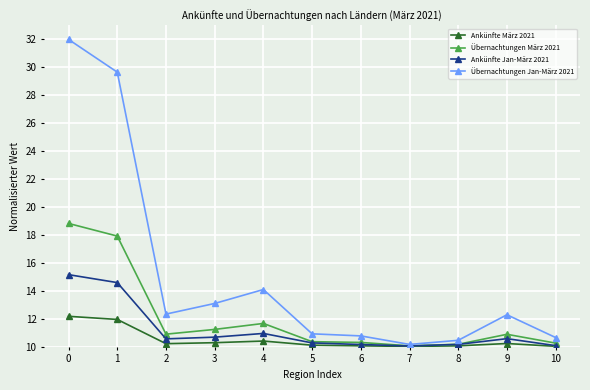

Is this an area chart (filled region under the line)?

No